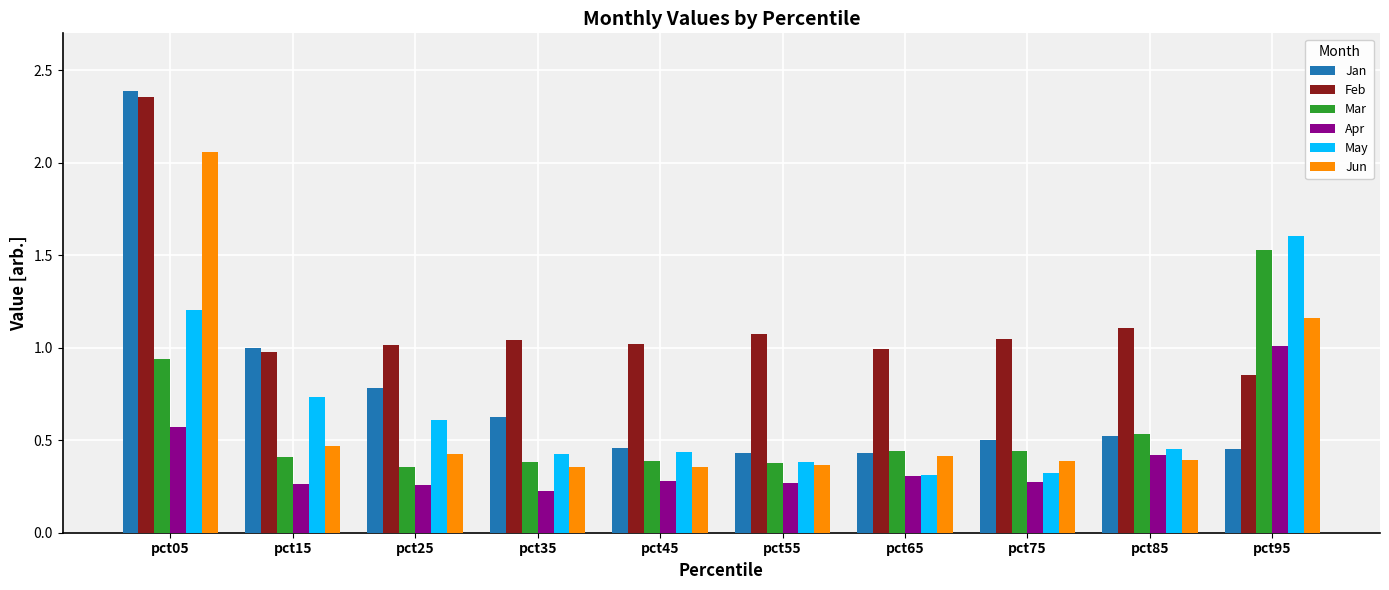

Are the bars grouped side by side (vs. stacked)?

Yes